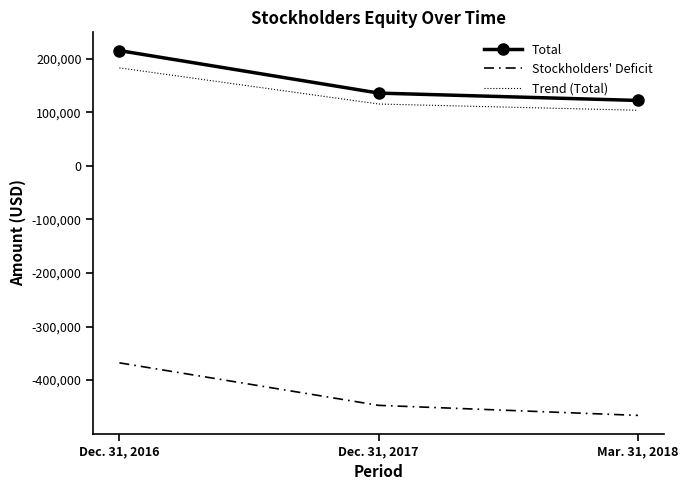

Where is Trend (Total) nearest to the value 143464?

Dec. 31, 2017